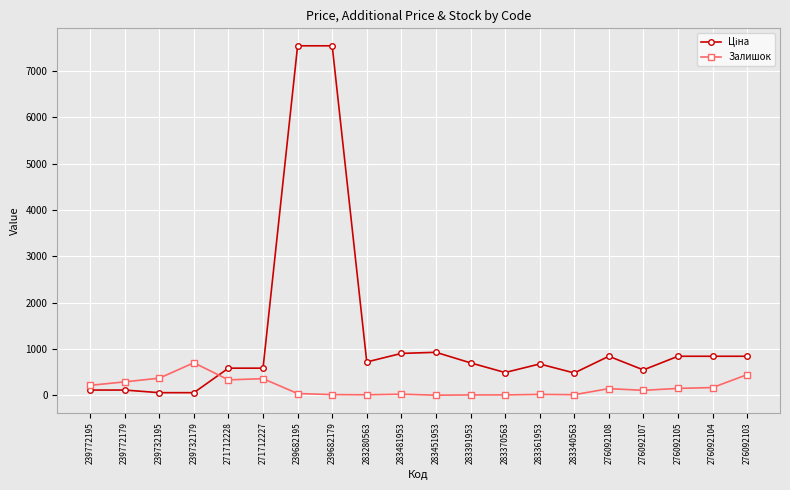

The value of Залишок at 271712227 is 359.0. True or false?

True